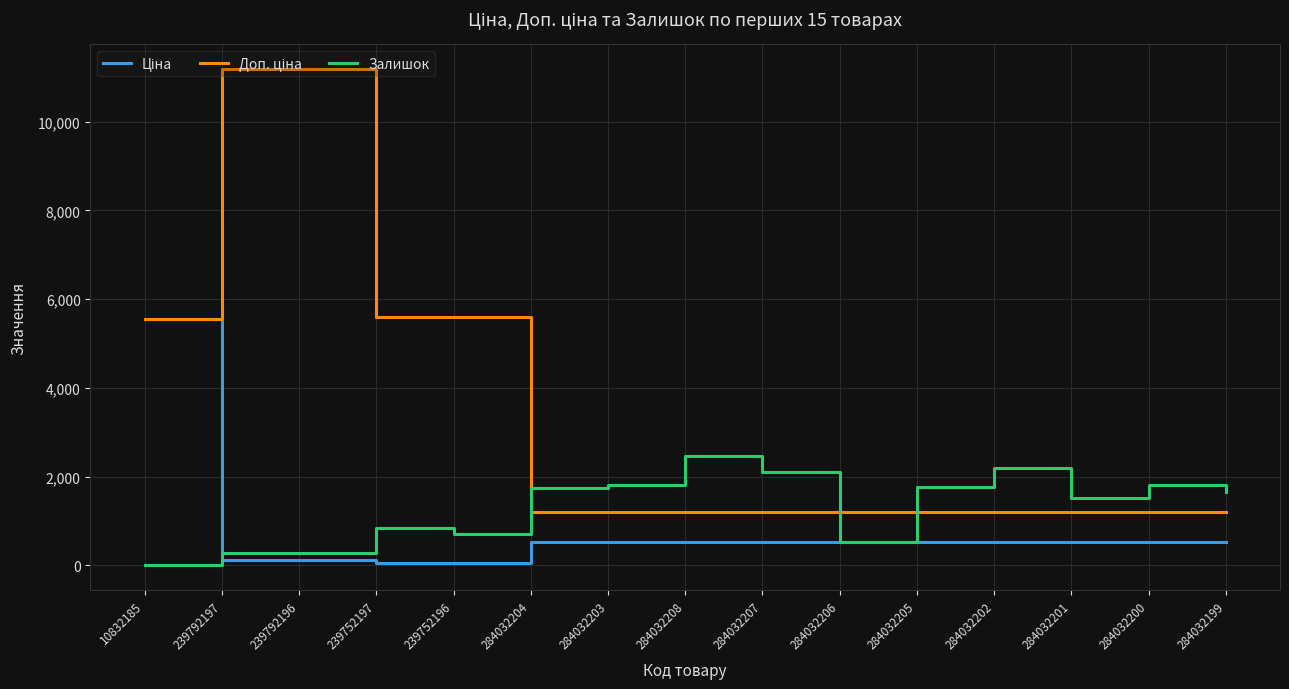

What is the greatest value displayed?

11182.0